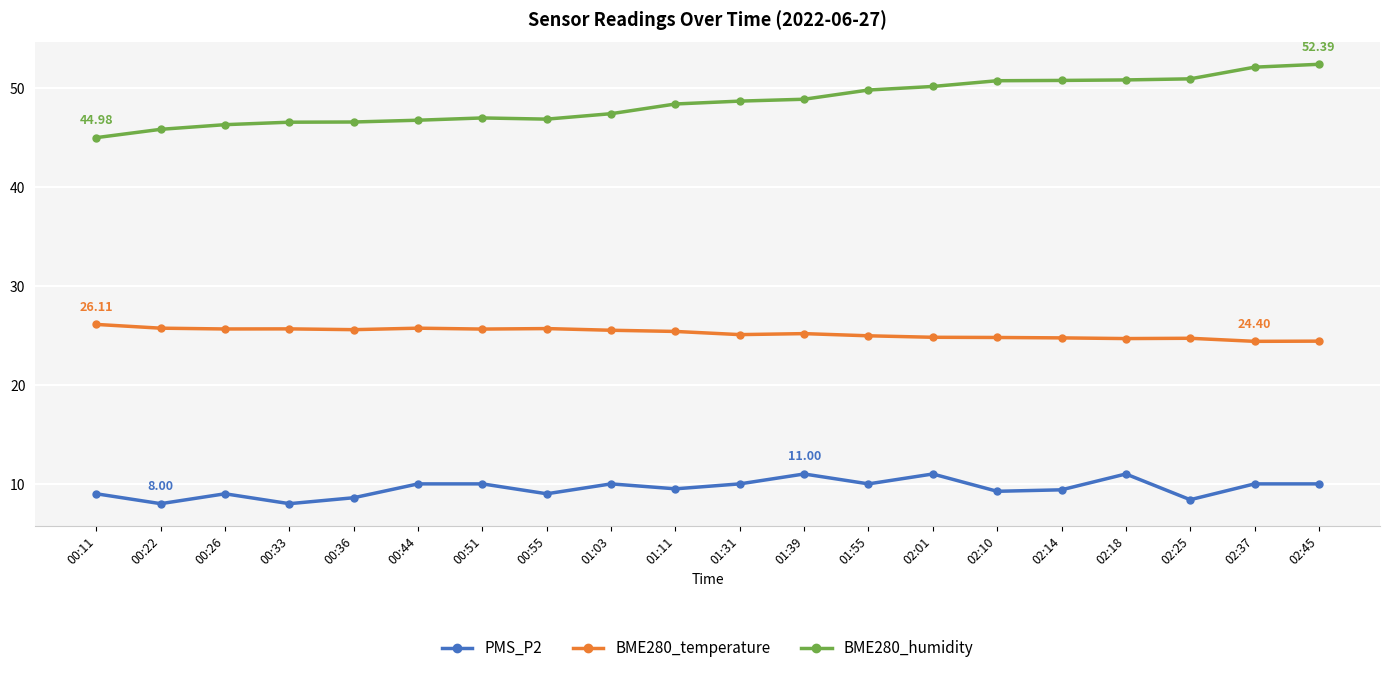

True or false: PMS_P2 and BME280_temperature cross at least once.

False